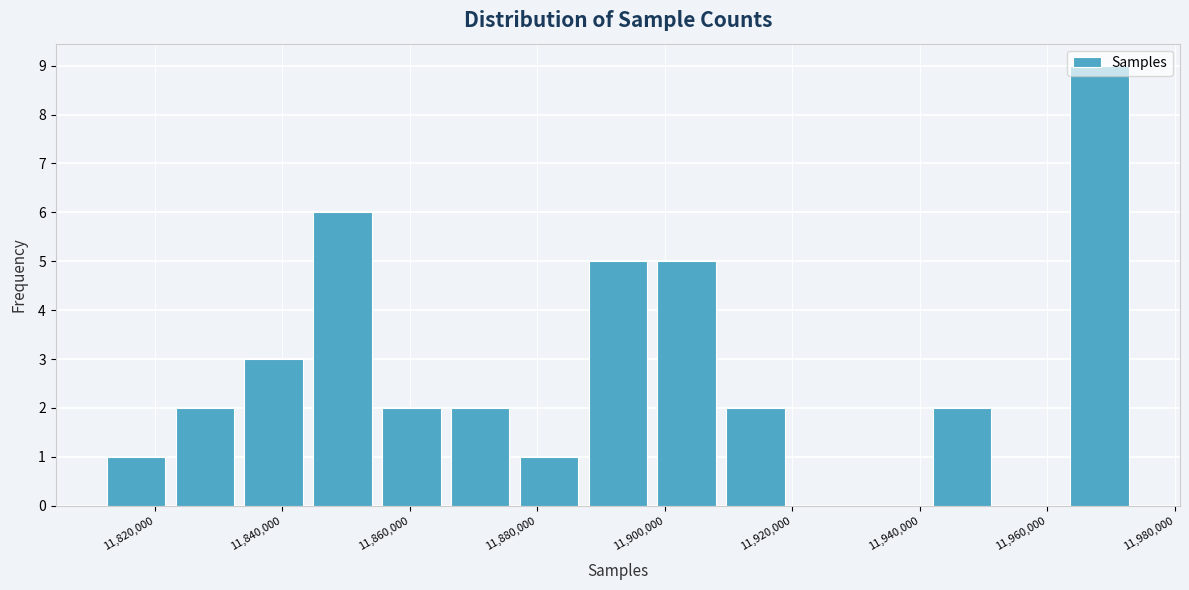

Reading left to right, transcribe this chart: for each bar, give the range it covers on the x-axis and its height. Neither the bar edges nor the heights are printed on the chart, so give them approximately, as read against the axes.

11812000 to 11822000: 1
11822000 to 11834000: 2
11834000 to 11844000: 3
11844000 to 11854000: 6
11854000 to 11866000: 2
11866000 to 11876000: 2
11876000 to 11888000: 1
11888000 to 11898000: 5
11898000 to 11908000: 5
11908000 to 11920000: 2
11920000 to 11930000: 0
11930000 to 11942000: 0
11942000 to 11952000: 2
11952000 to 11962000: 0
11962000 to 11974000: 9